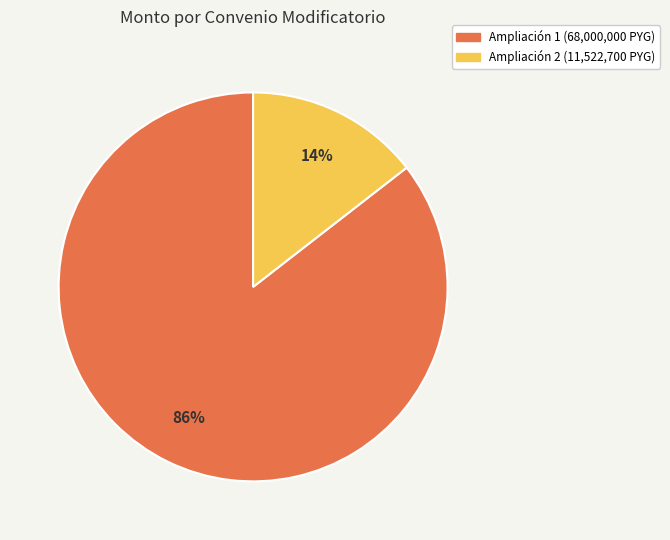

Is there a majority slice in this chart?

Yes